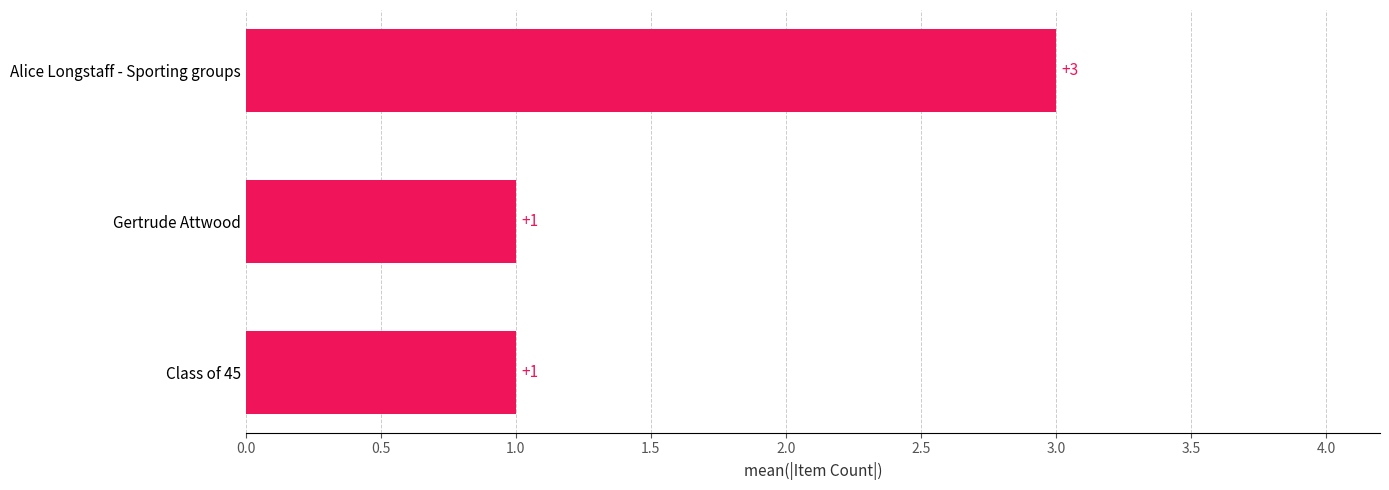

What is the sum of all values?

5